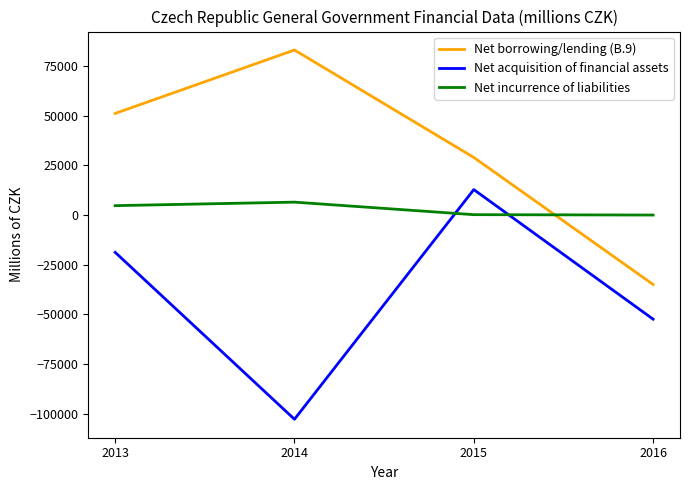

Which series has the largest total across all categories?

Net borrowing/lending (B.9)